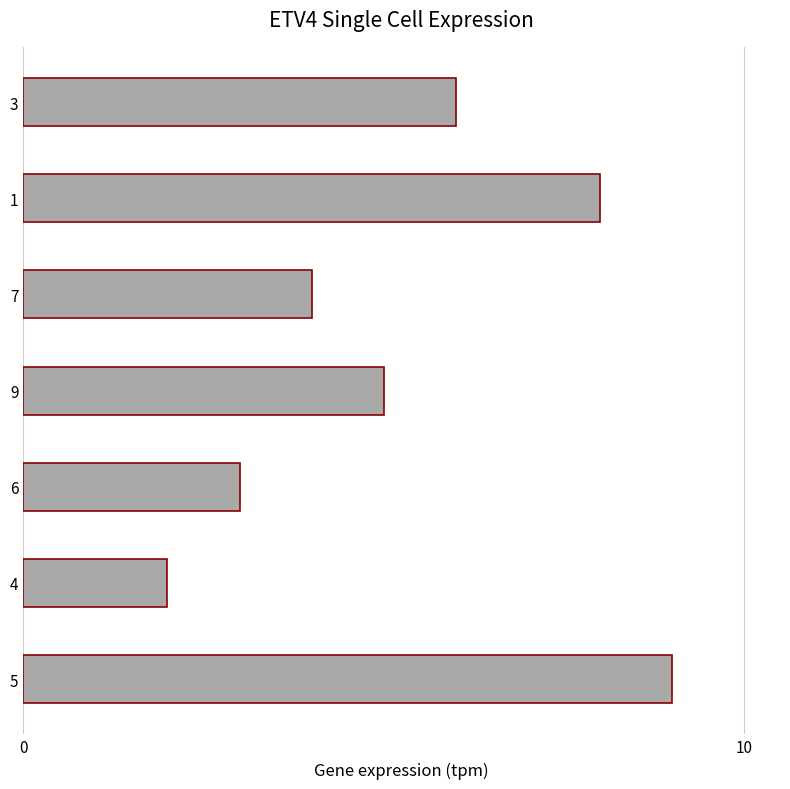

Count the values in the range 3 to 8.

5